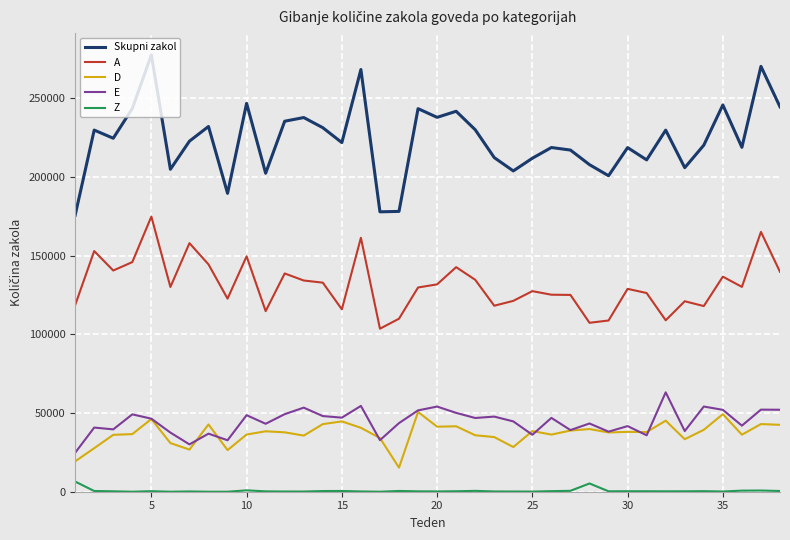

True or false: Skupni zakol and A cross at least once.

False